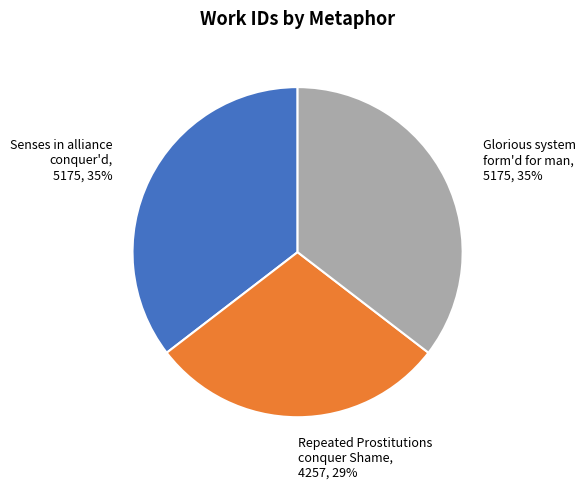

Combined, do Glorious system form'd for man and Senses in alliance conquer'd account for over 50%?

Yes